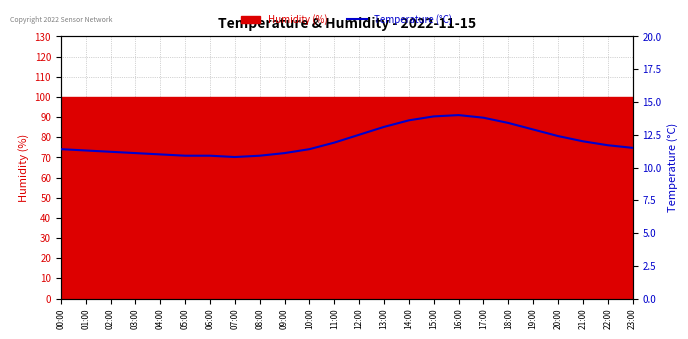

What is the minimum value shown in the chart?

10.8